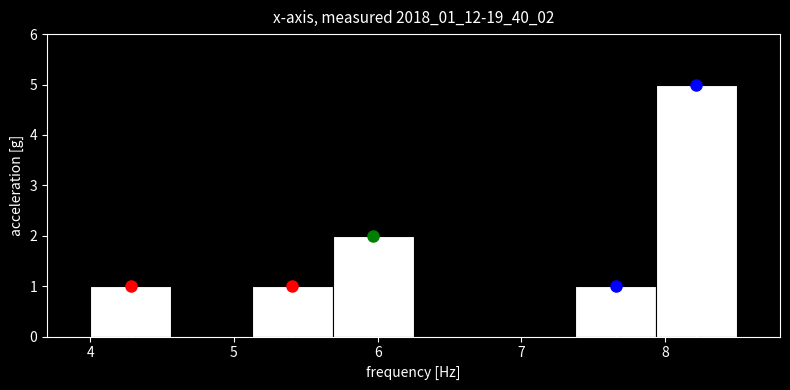

How tall is the bar that spans 4.0 to 4.6 on the x-axis? Neither the bar edges nor the heights are printed on the chart, so give them approximately, as read against the axes.

1